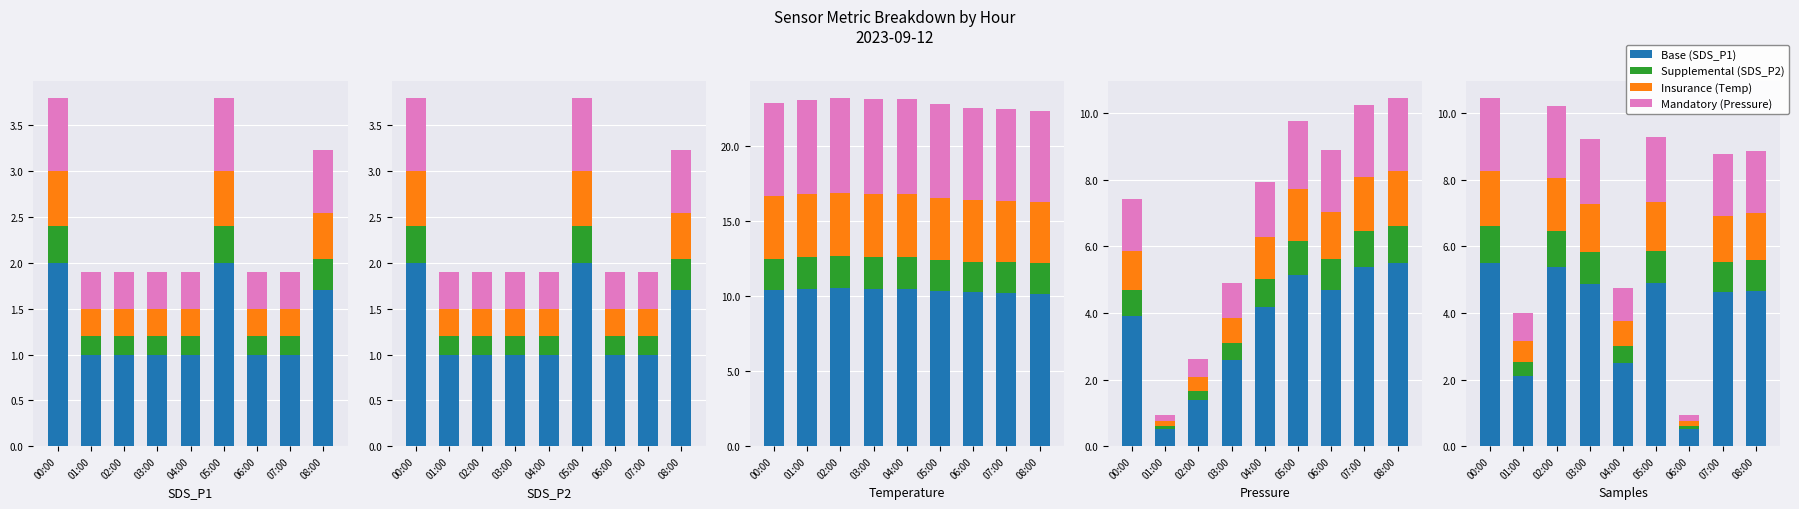

The Base (SDS_P1) series shows 9.6 at 02:00. True or false?

False